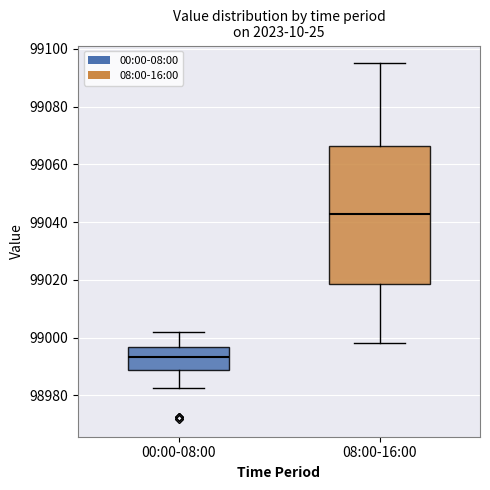

Which box's median line is the lowest?

00:00-08:00